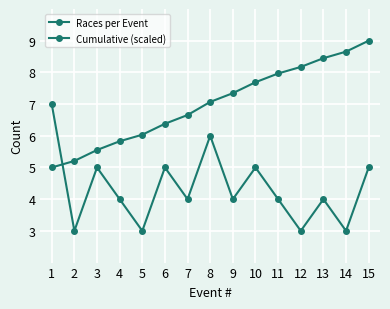

True or false: Races per Event and Cumulative (scaled) cross at least once.

True